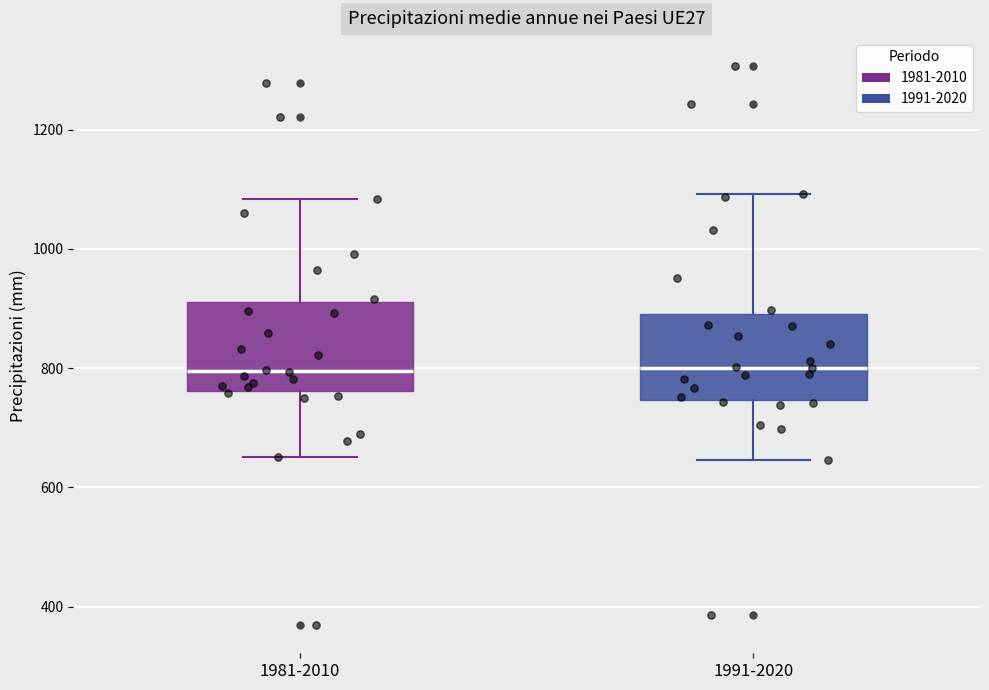

Where does the upper whisker of the box for 1981-2010 end on the y-axis? The values are not printed on the chart, so give them approximately, as read against the axis.

1080